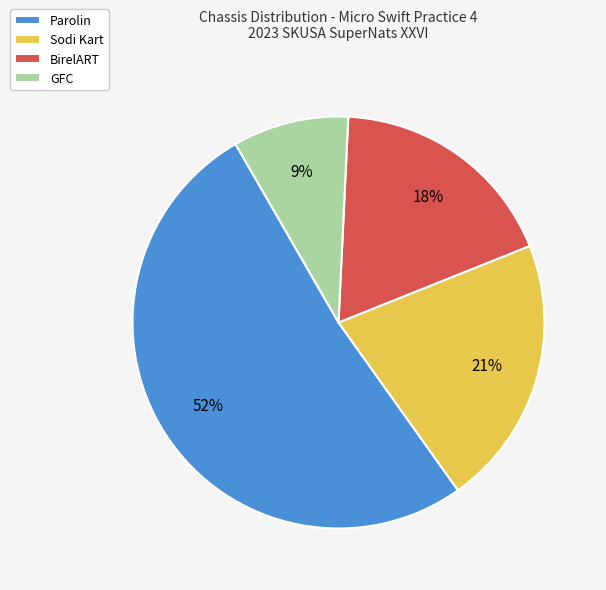

Is there any slice that represents more than half of the pie?

Yes